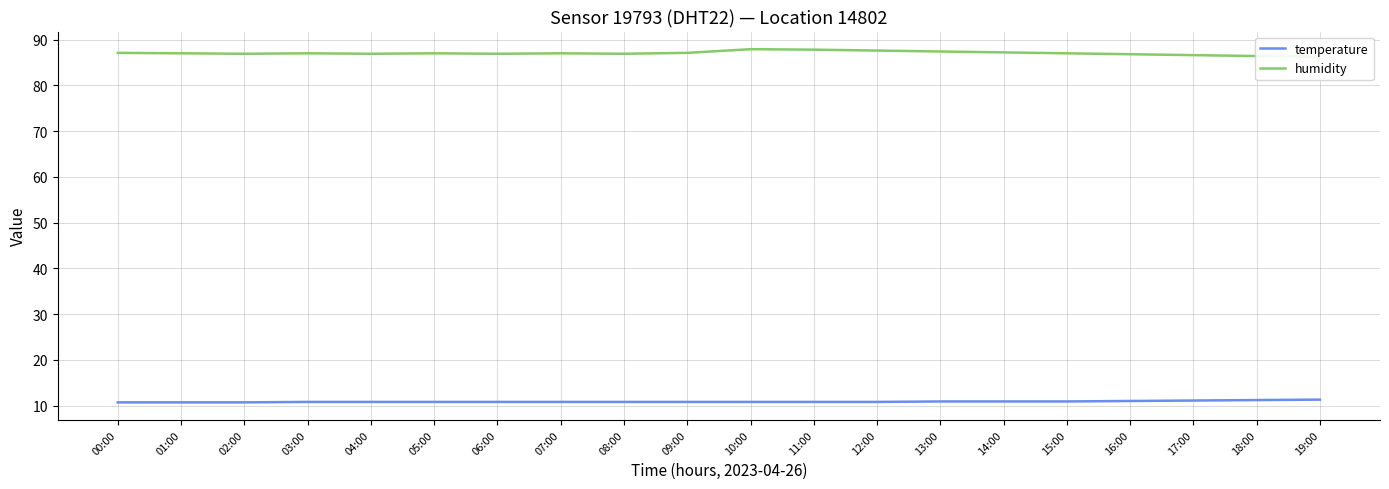

At 10:00, list the series in order from largest to smallest.

humidity, temperature